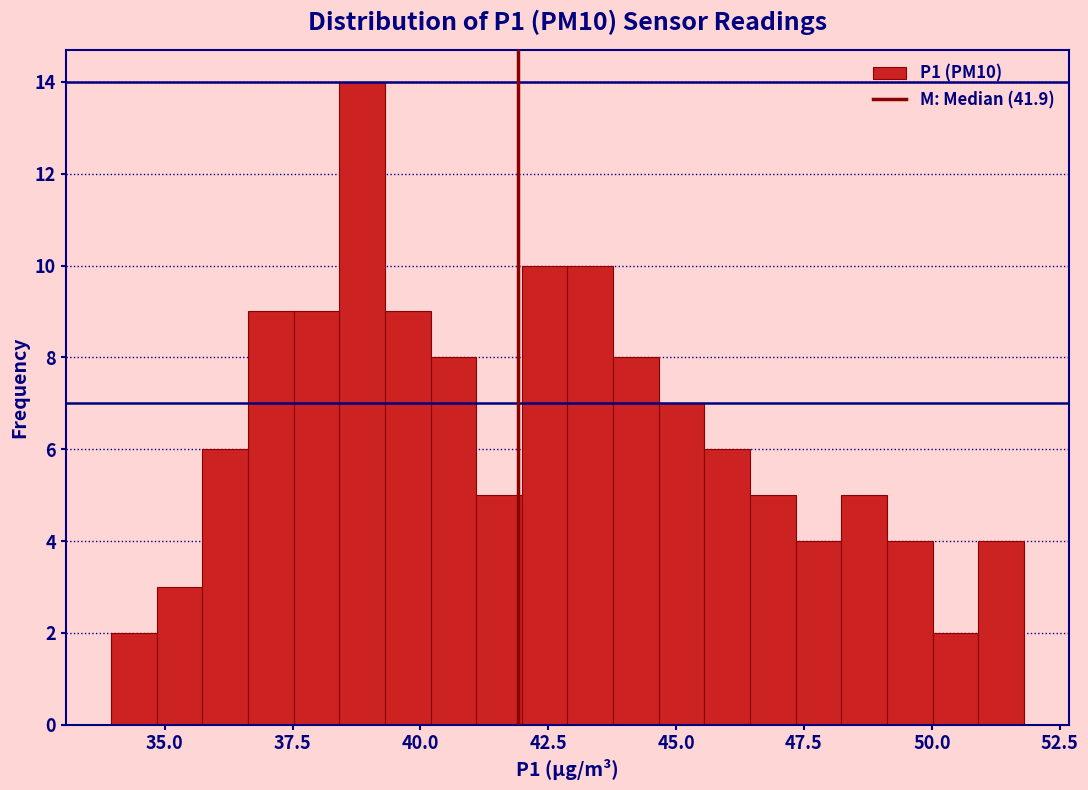

Read against the x-axis, roughly where is the centre of the tallest bar?

39.0